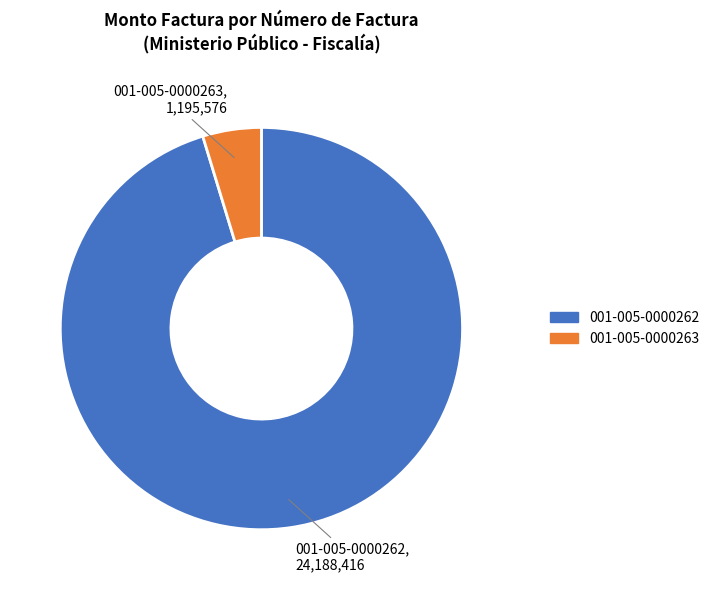

Is there any slice that represents more than half of the pie?

Yes